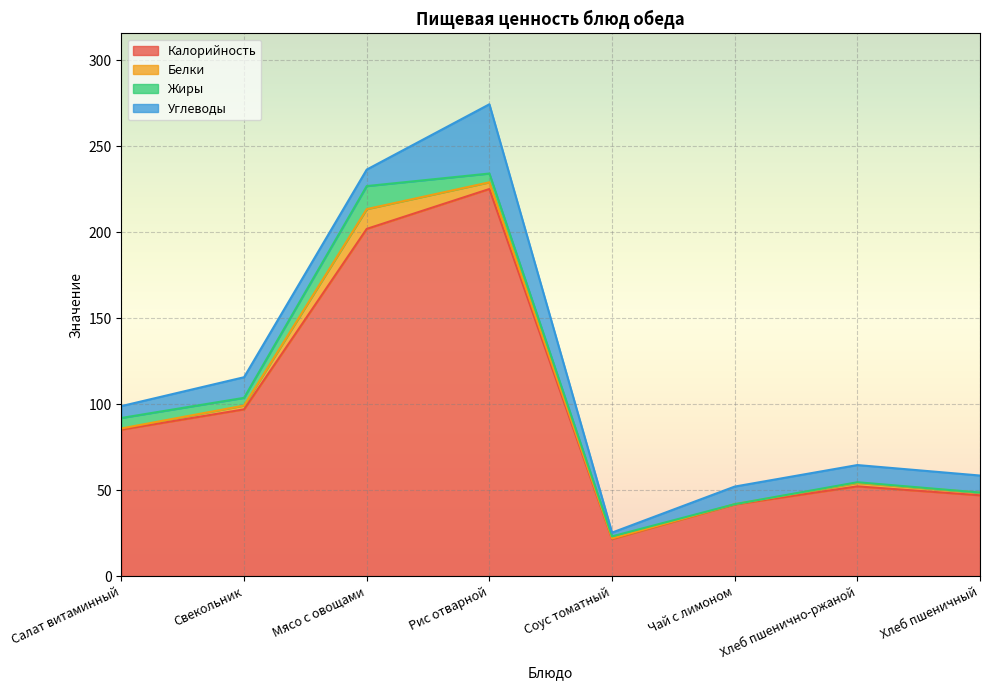

How many intersections are there between Жиры and Углеводы?

2